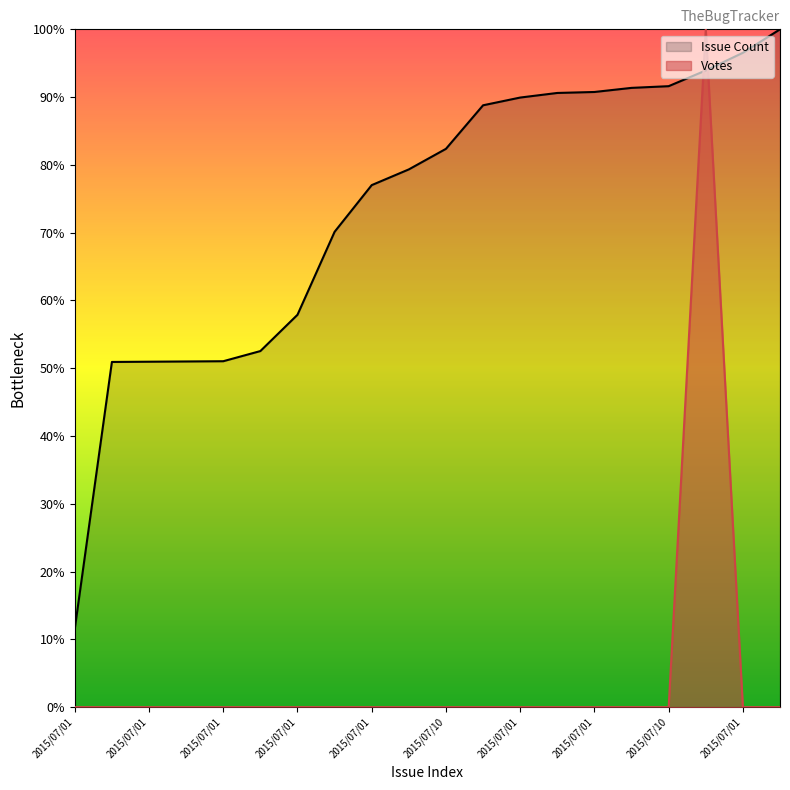

How many series are shown in this chart?

2